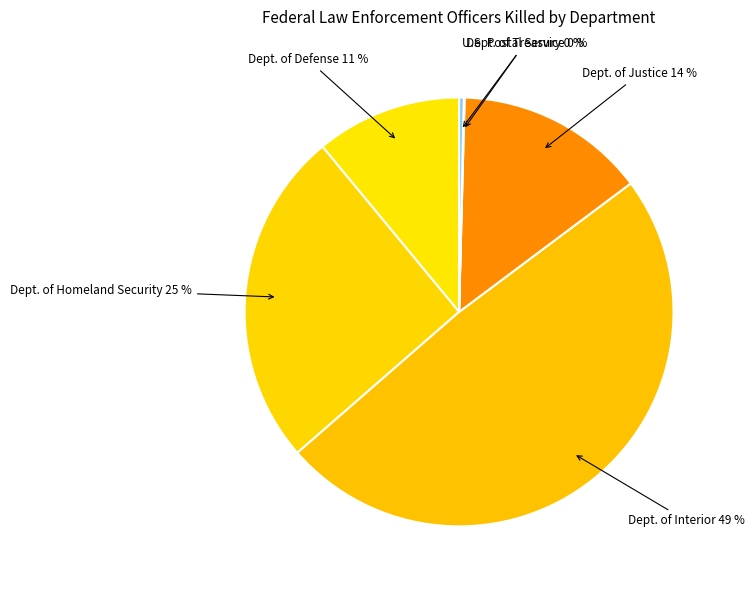

Count the number of slices in the pie.

6